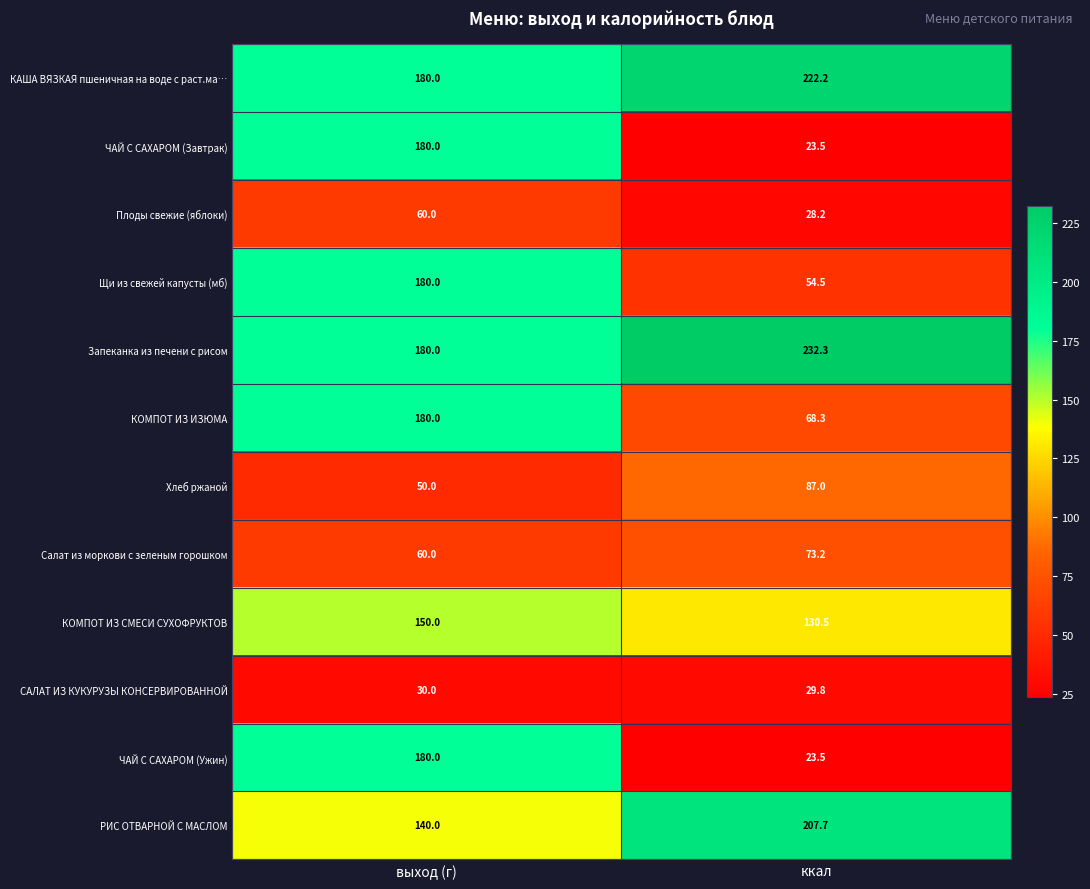

At which label is Запеканка из печени с рисом closest to 206?

выход (г)